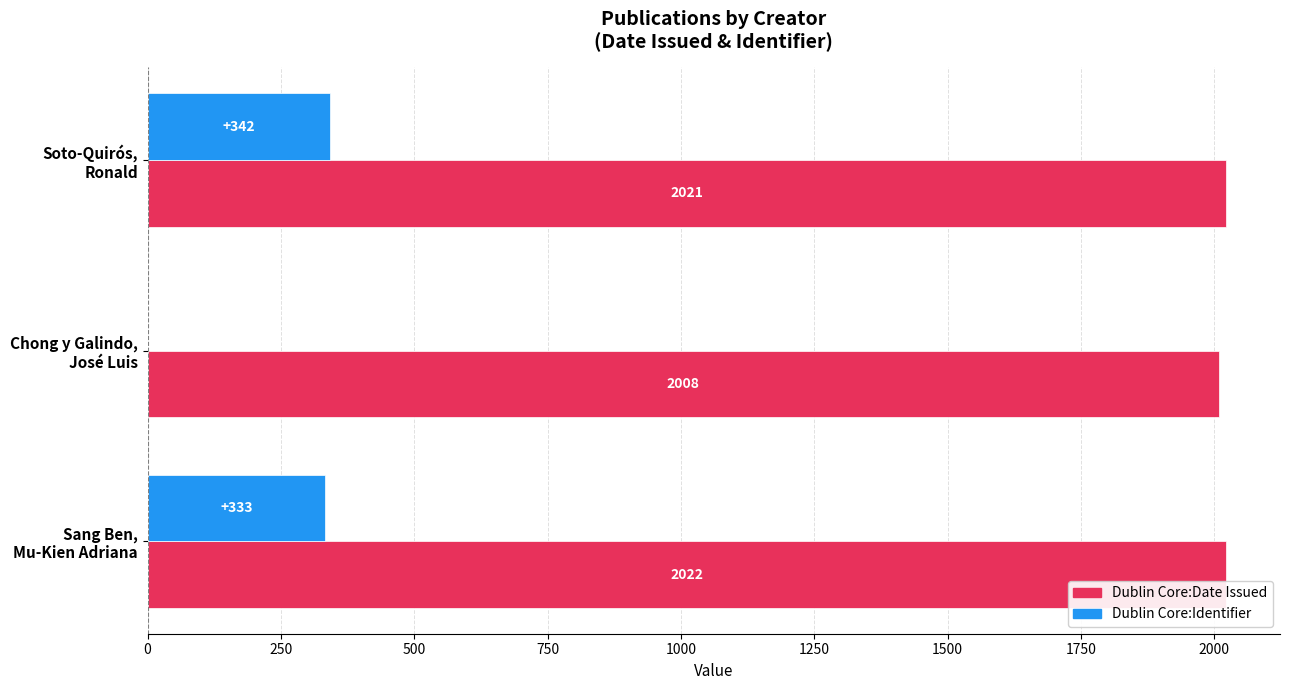

Which series has the largest total across all categories?

Dublin Core:Date Issued